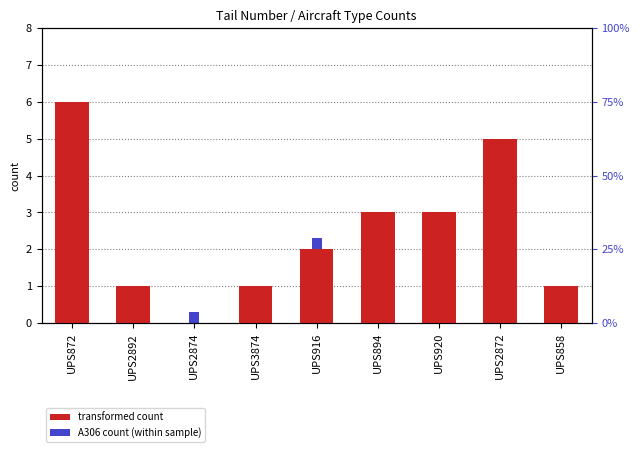

List the labels in order of B763/B752 count value, smallest first.

UPS2874, UPS2892, UPS3874, UPS858, UPS916, UPS894, UPS920, UPS2872, UPS872